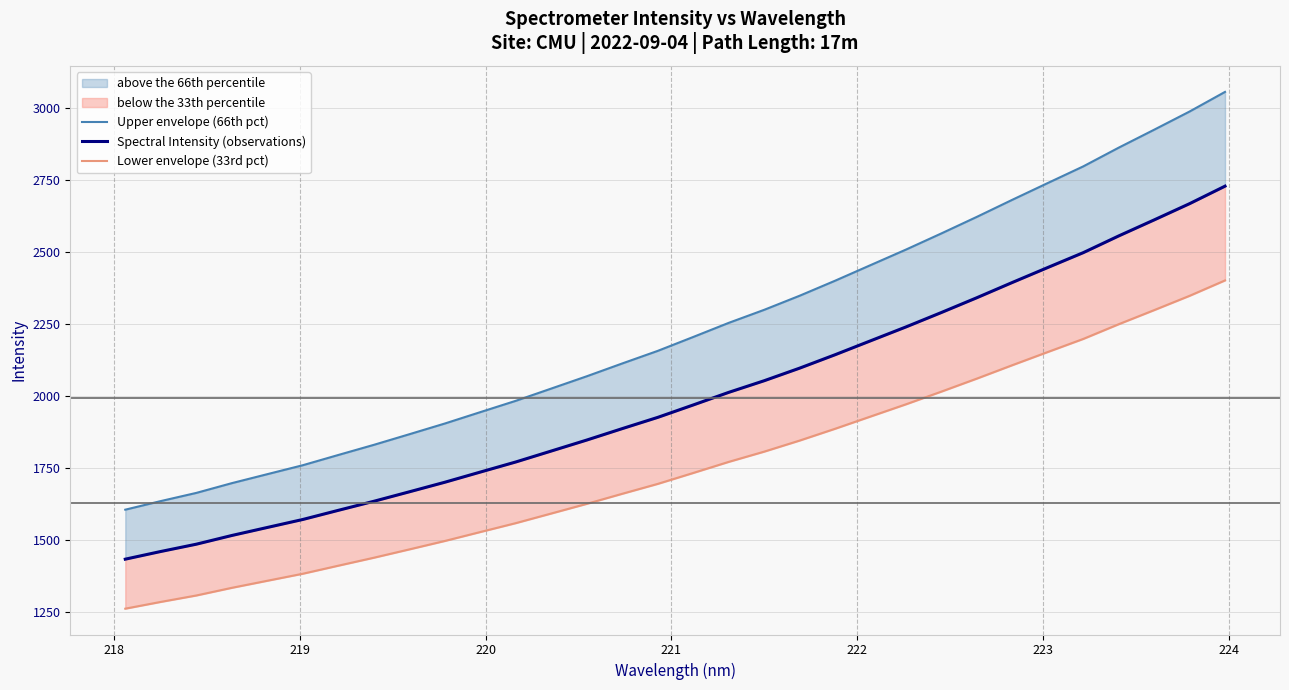

List the series in order of their peak value, lowest first.

Lower envelope (33rd pct), Spectral Intensity (observations), Upper envelope (66th pct)